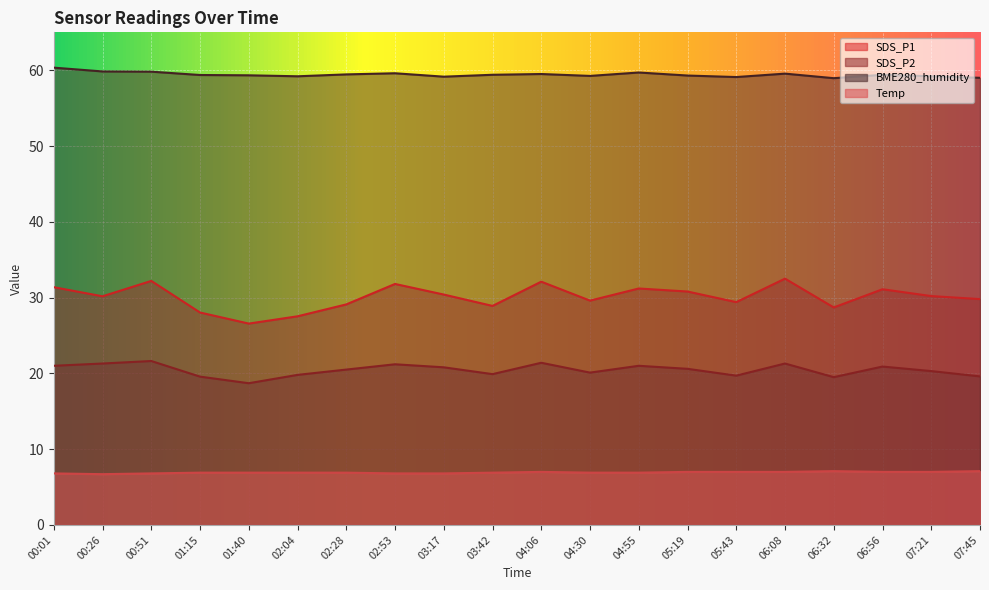

What is the difference between the maximum and minimum values in the Temp series?

0.4